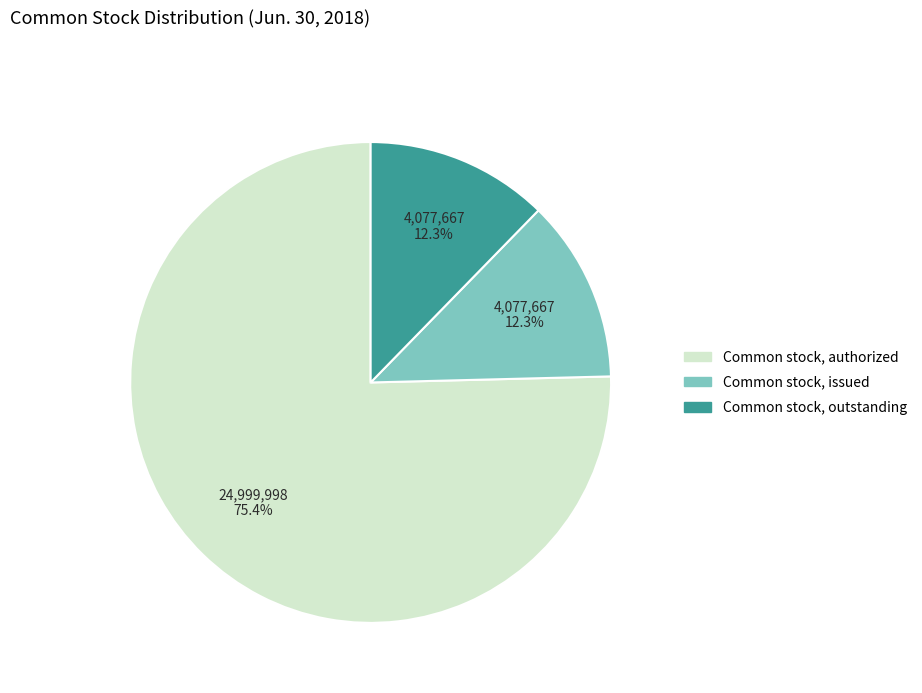

To the nearest percent, what is the combined percentage of Common stock, issued and Common stock, outstanding?

25%